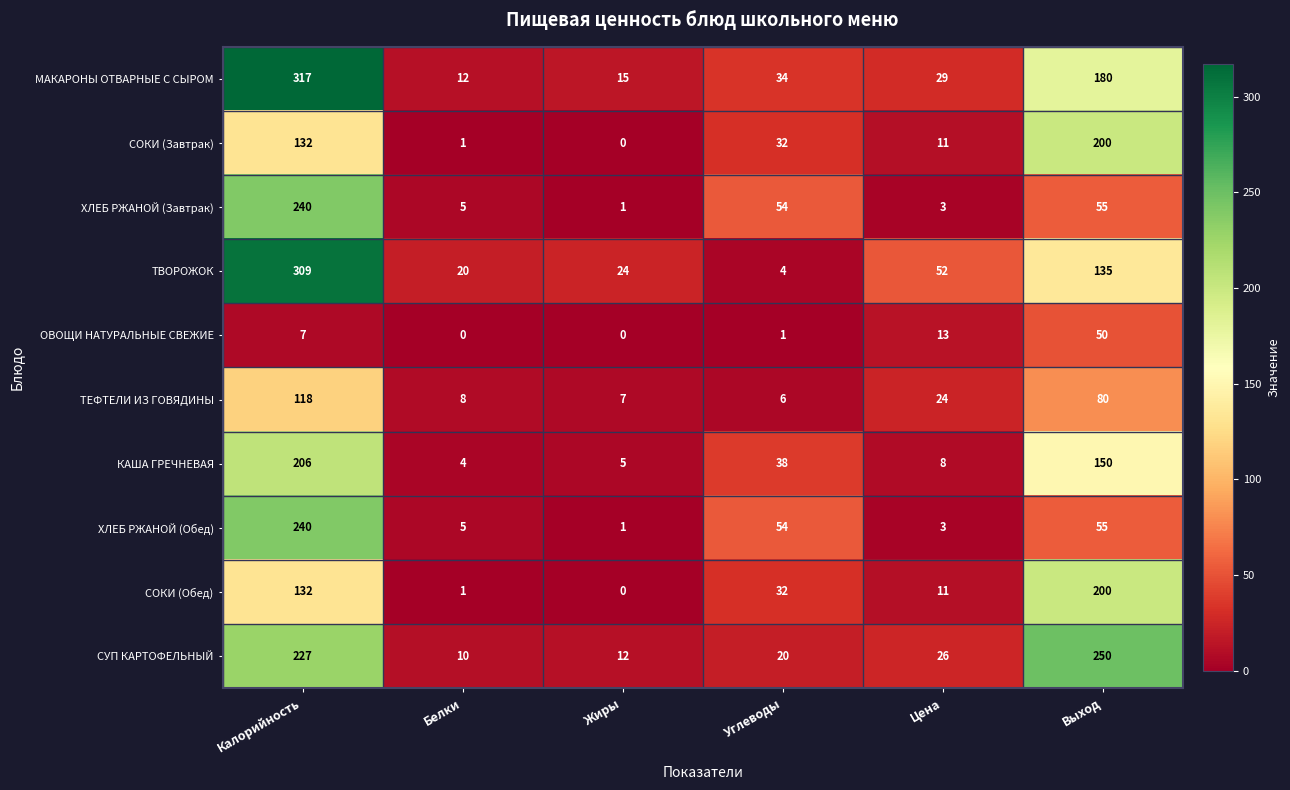

What is the total value across all series at Калорийность?

1928